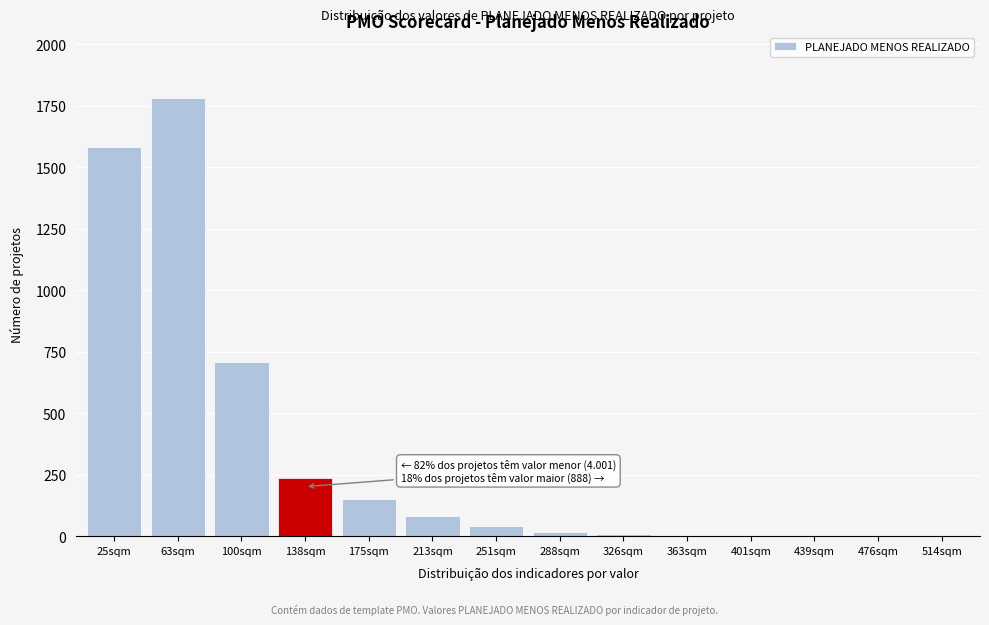

Which label corresponds to the largest value in the chart?

63sqm